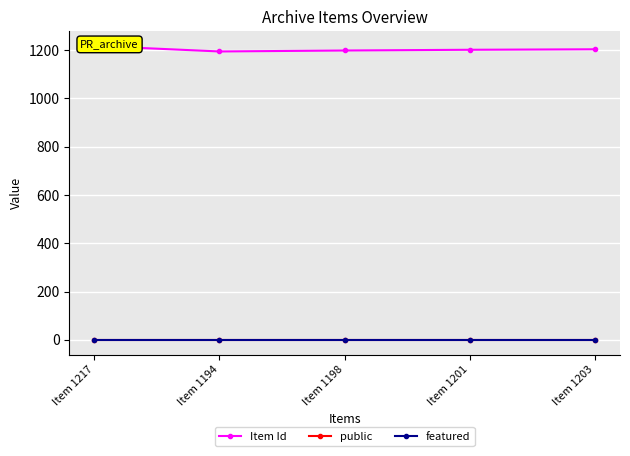

True or false: public has more than 2 interior local peaks.

False